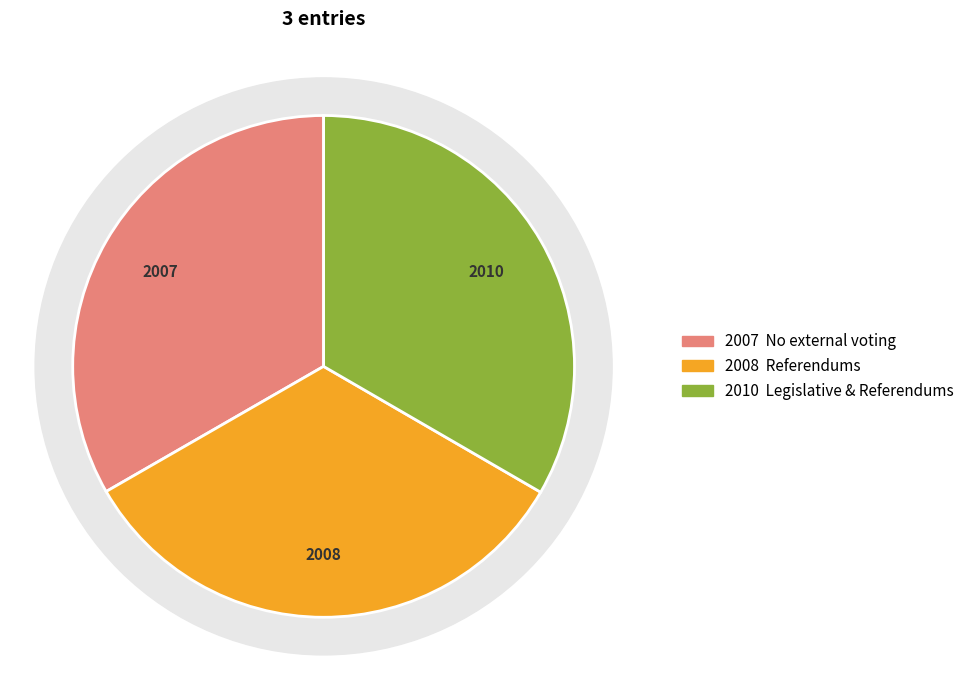

How many slices are in this pie chart?

3